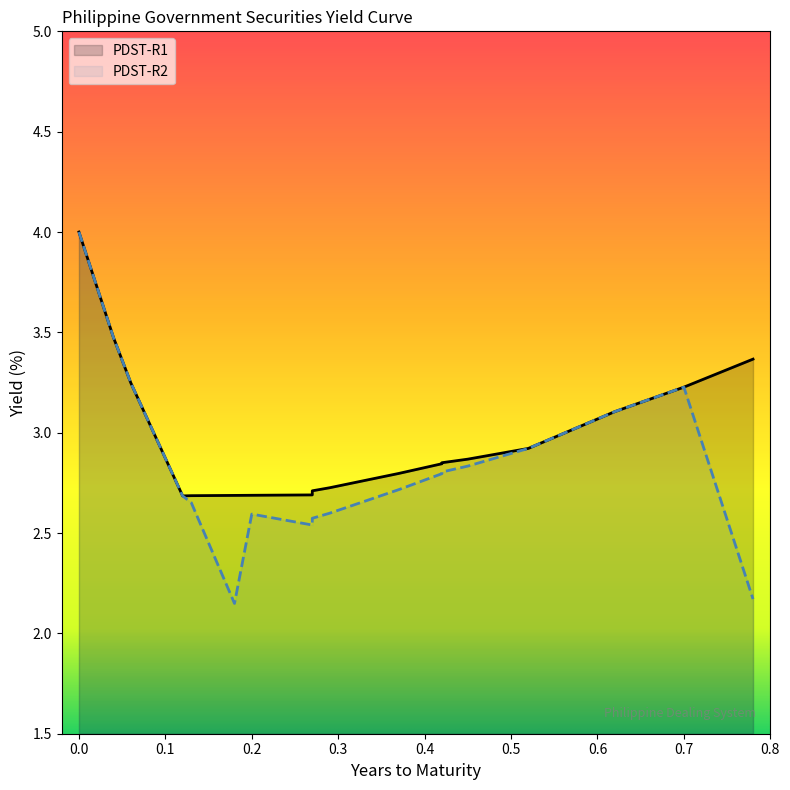

True or false: PDST-R2 and PDST-R1 cross at least once.

False